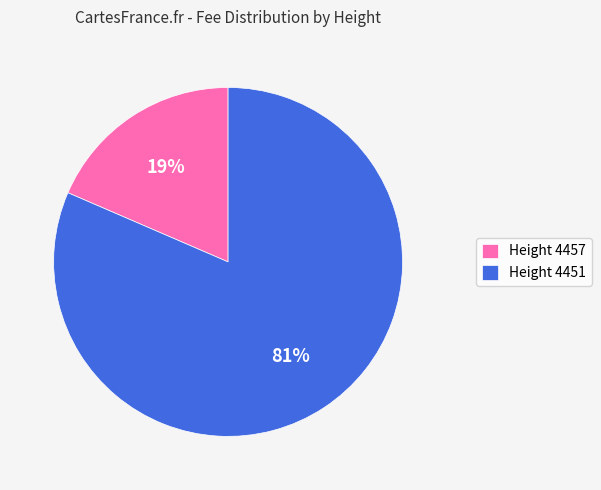

To the nearest percent, what percentage of the pie is Height 4457?

19%